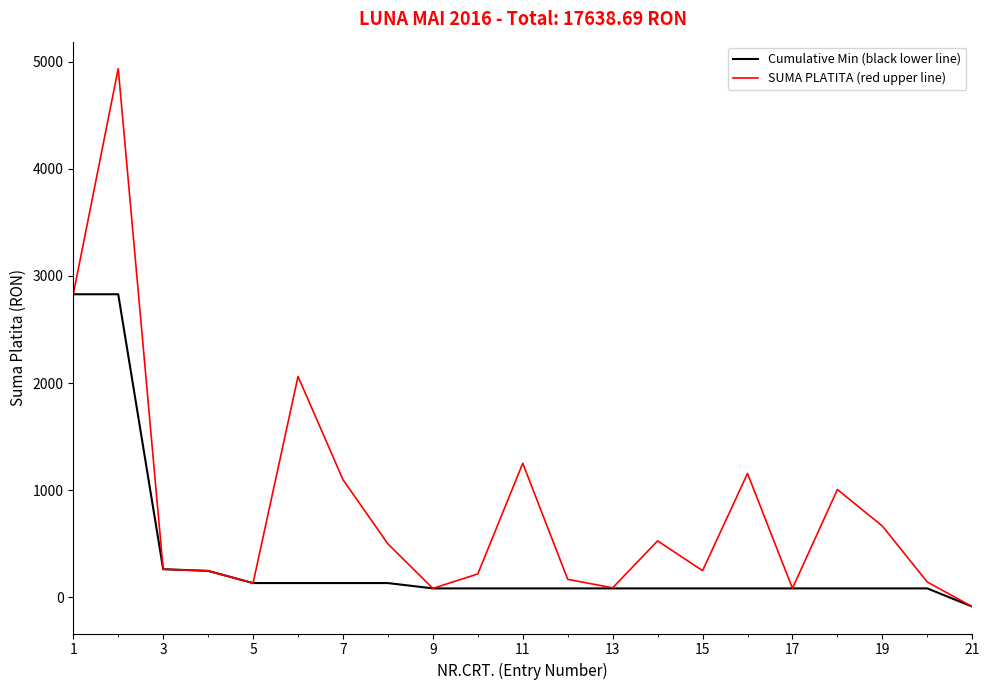

Which series has the largest total across all categories?

SUMA PLATITA (red upper line)